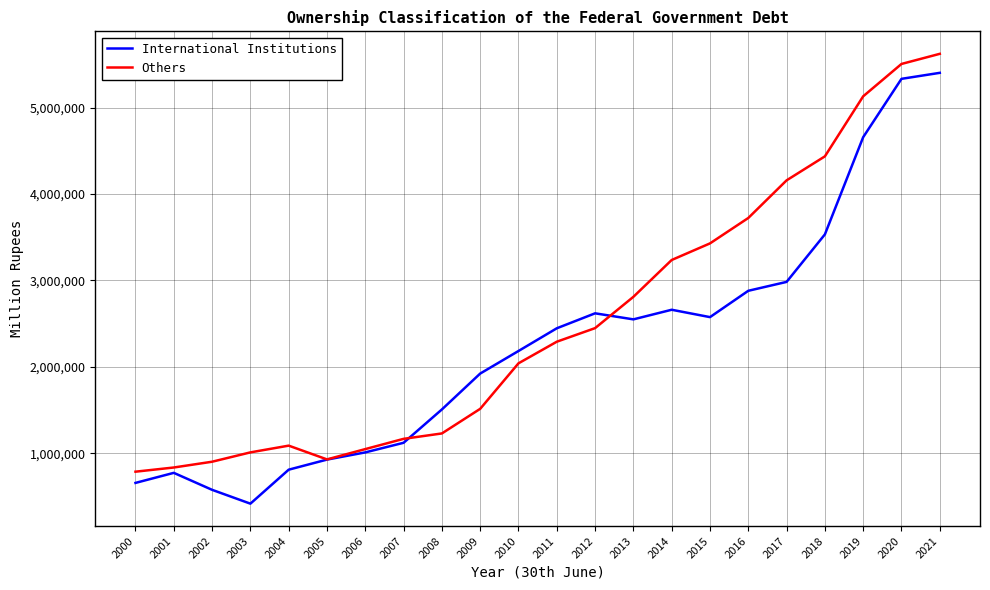

What is the minimum value shown in the chart?

415954